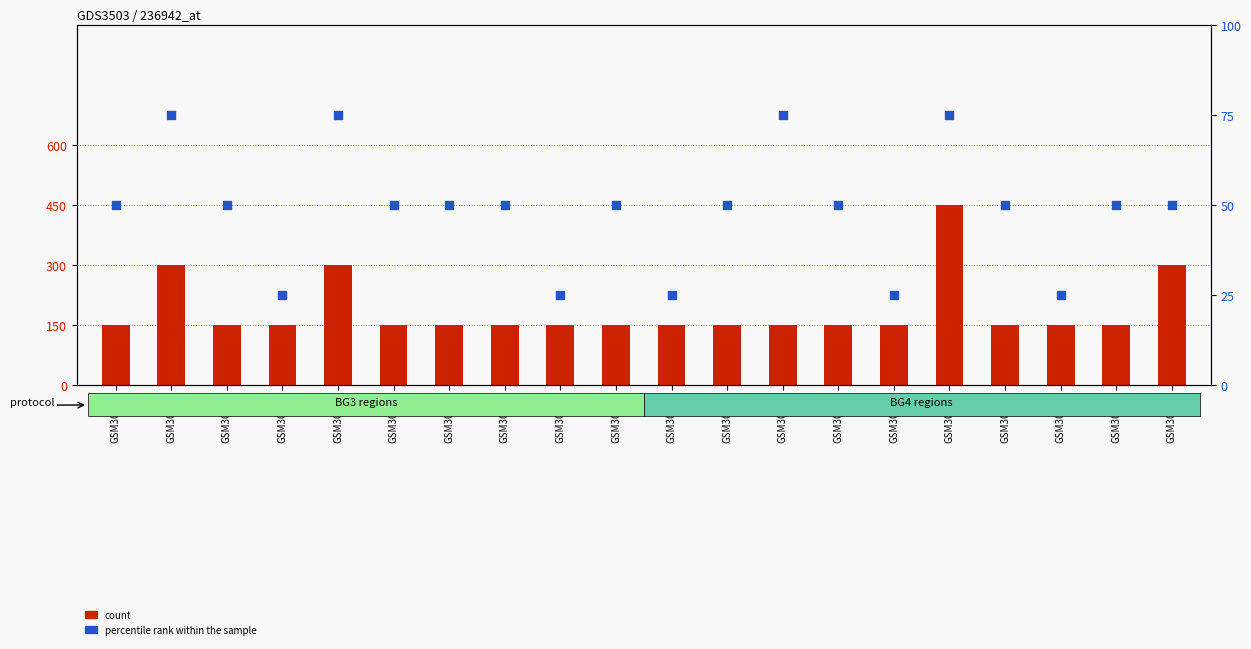

At which category is the sum across all series the highest?

GSM30615